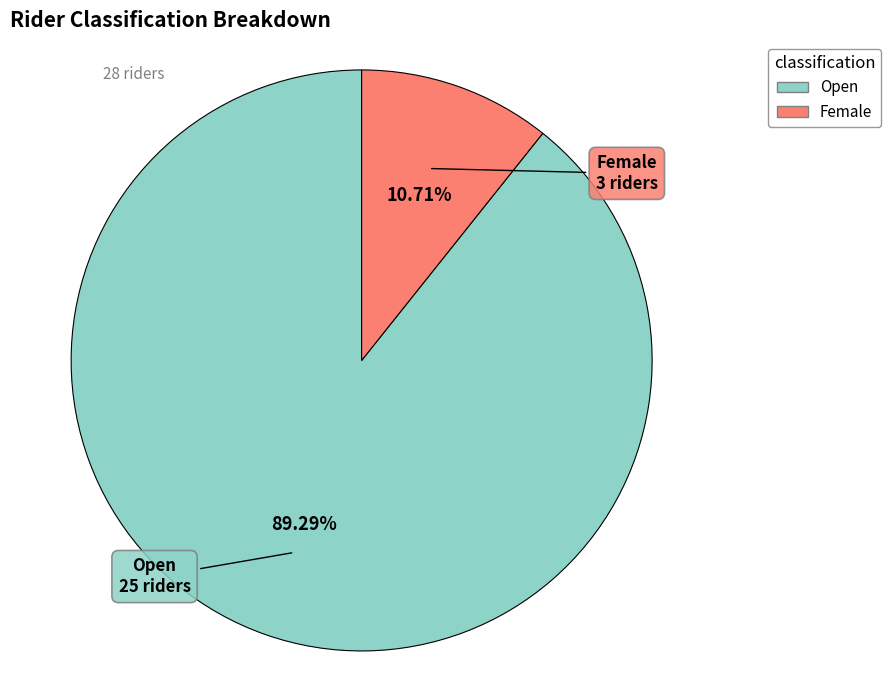

Is there any slice that represents more than half of the pie?

Yes